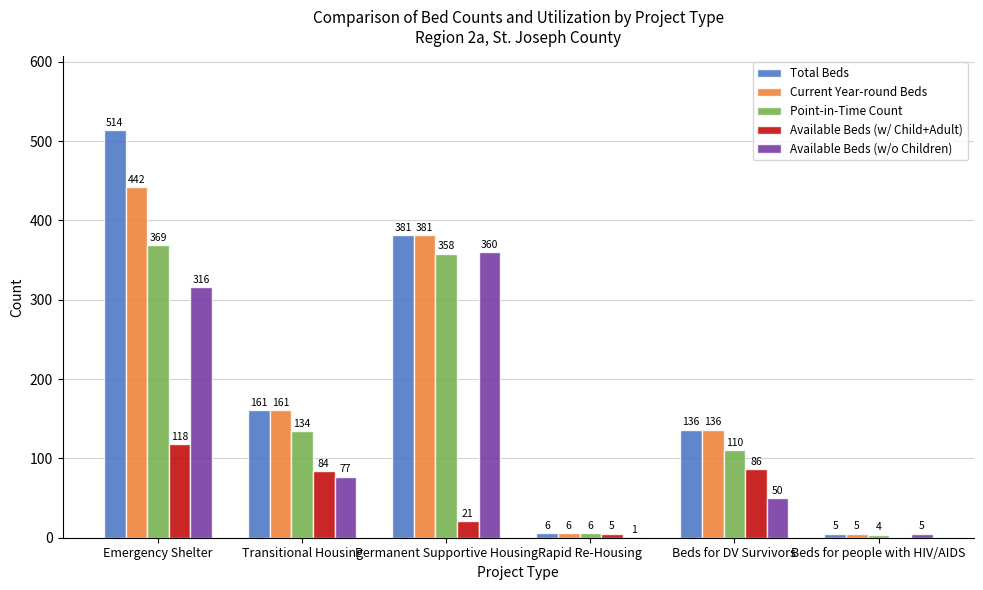

How many categories are shown in the chart?

6